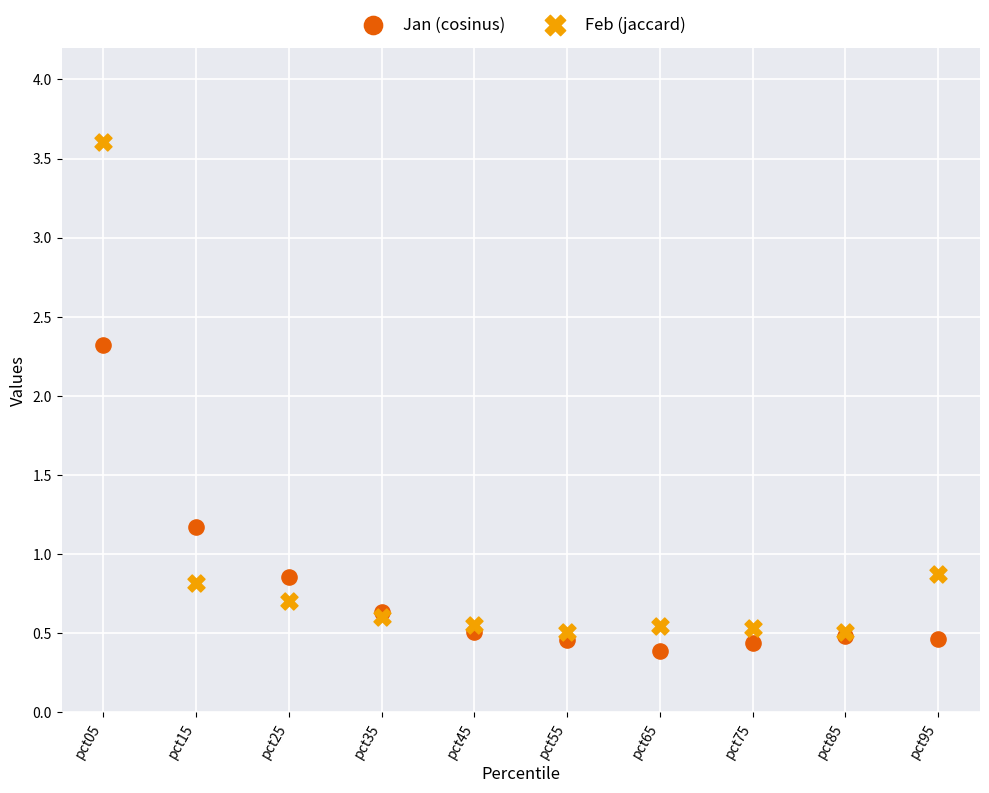

Which series contains the highest Y value?

Feb (jaccard)